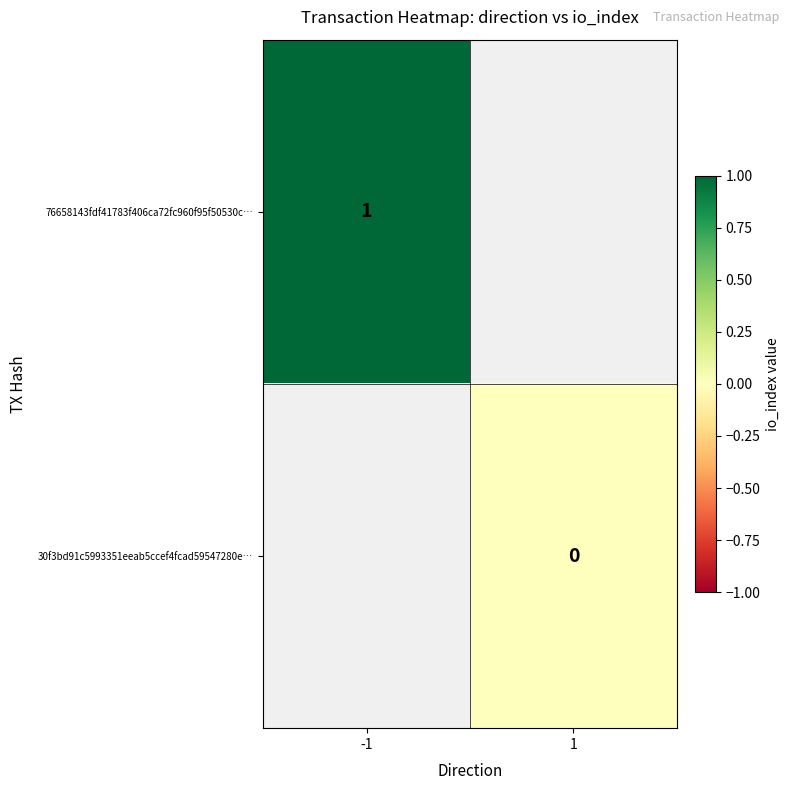

How many categories are shown in the chart?

2